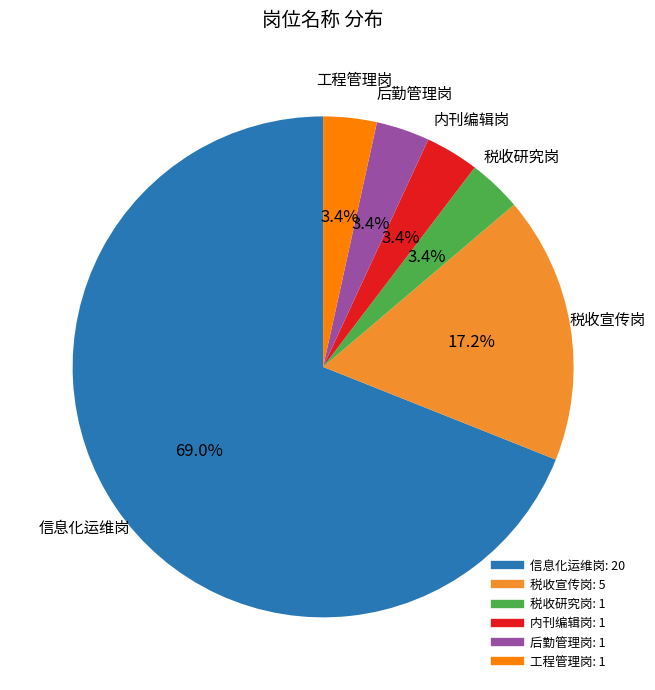

Is there any slice that represents more than half of the pie?

Yes